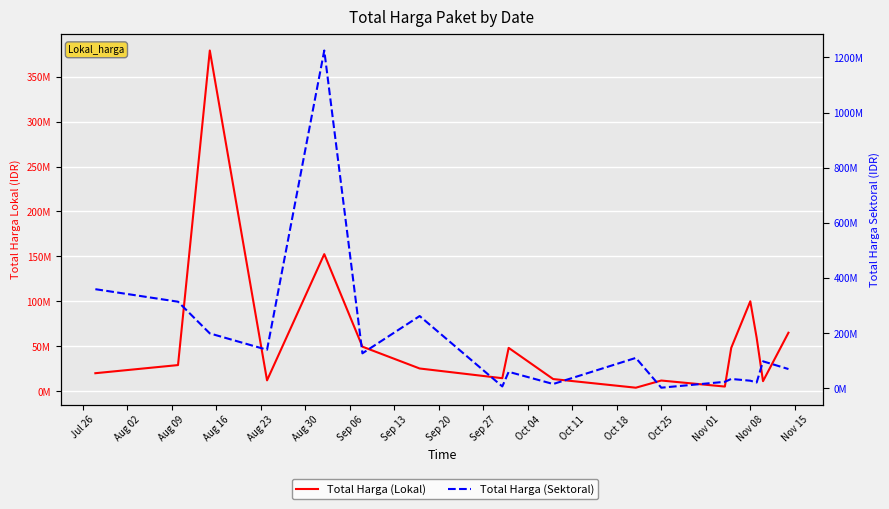

What position from the left is Nov 08?

15